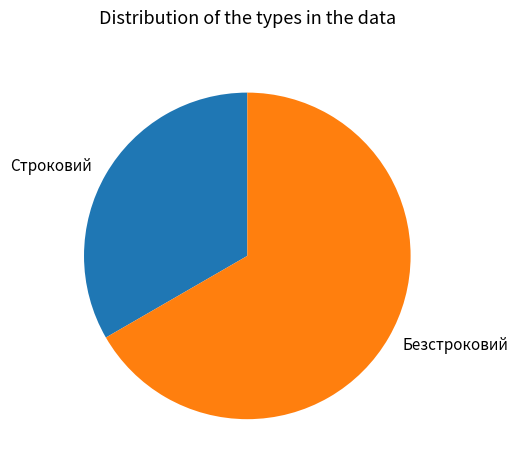

Rank the categories by value from highest to lowest.

Безстроковий, Строковий